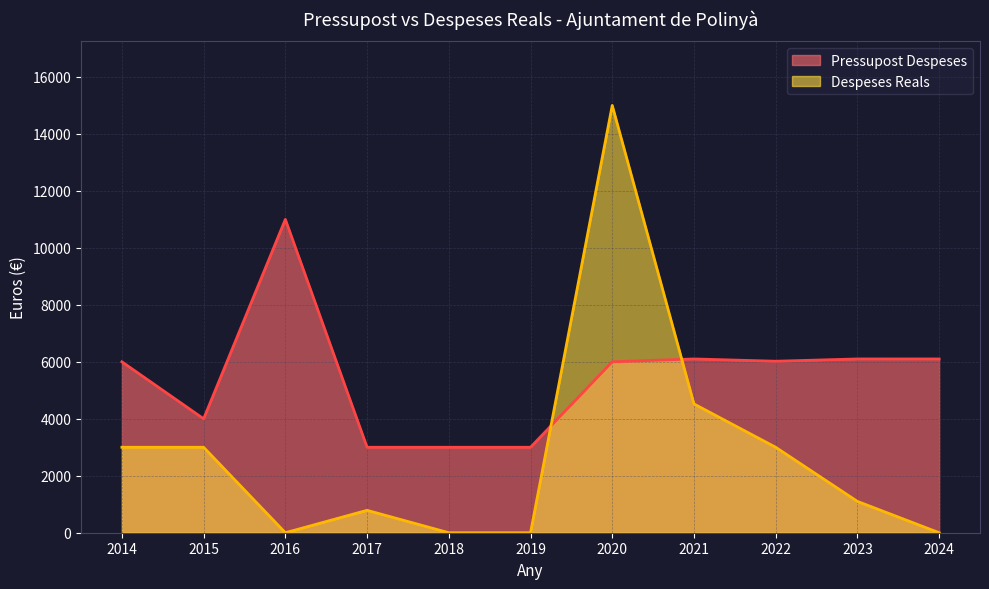

The value of Despeses Reals at 2024 is 6255.7. True or false?

False